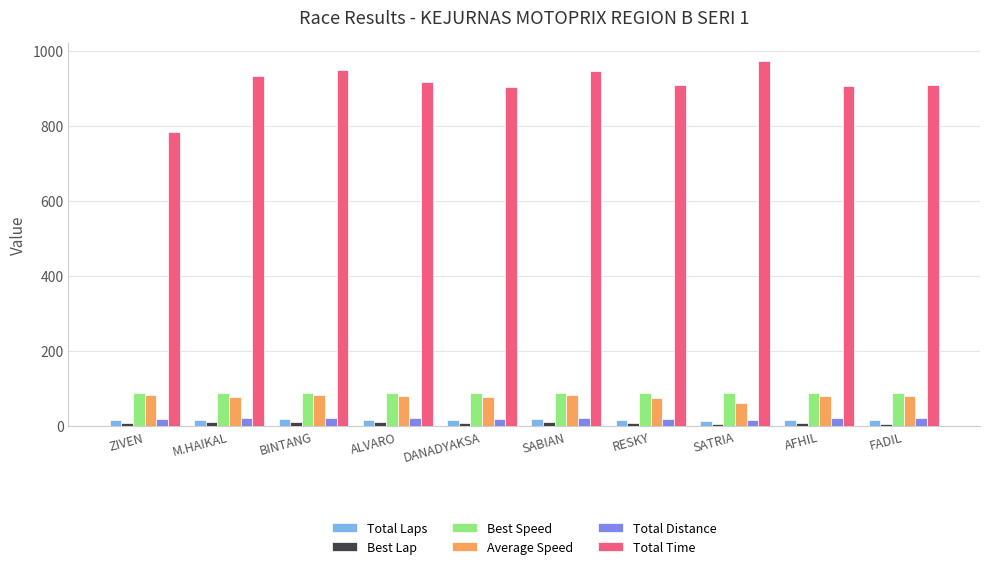

What is the spread (max minus min) of values at ALVARO?

905.3